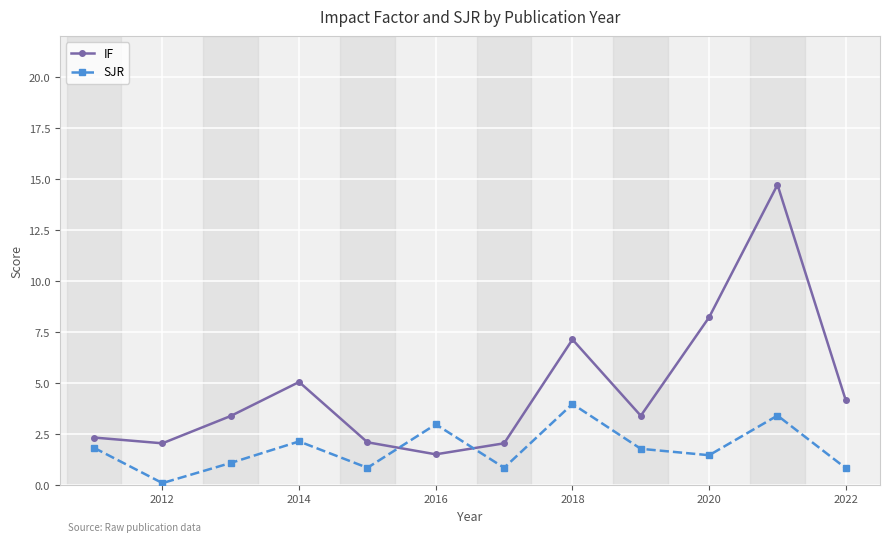

True or false: IF has more than 0 interior local peaks.

True